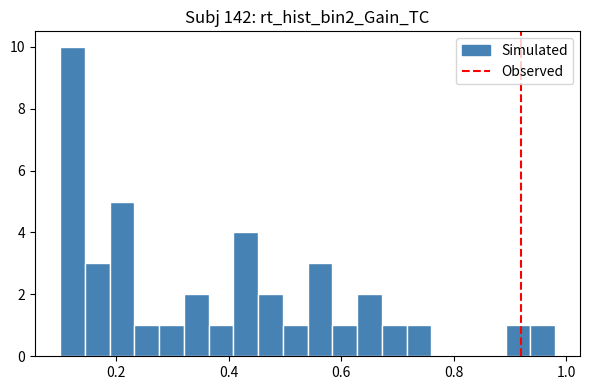

Read against the x-axis, roughly where is the centre of the tallest bar?

0.12